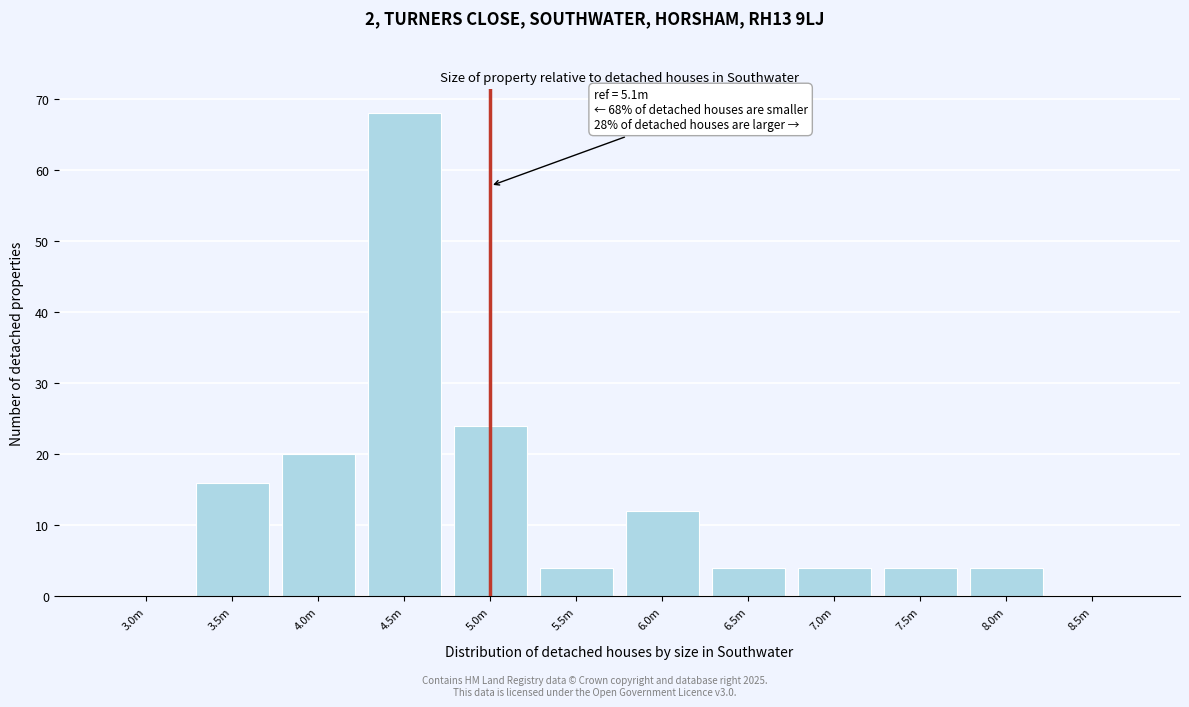

Reading right to left, extract all data points from this chart.

8.5m=0	8.0m=4	7.5m=4	7.0m=4	6.5m=4	6.0m=12	5.5m=4	5.0m=24	4.5m=68	4.0m=20	3.5m=16	3.0m=0